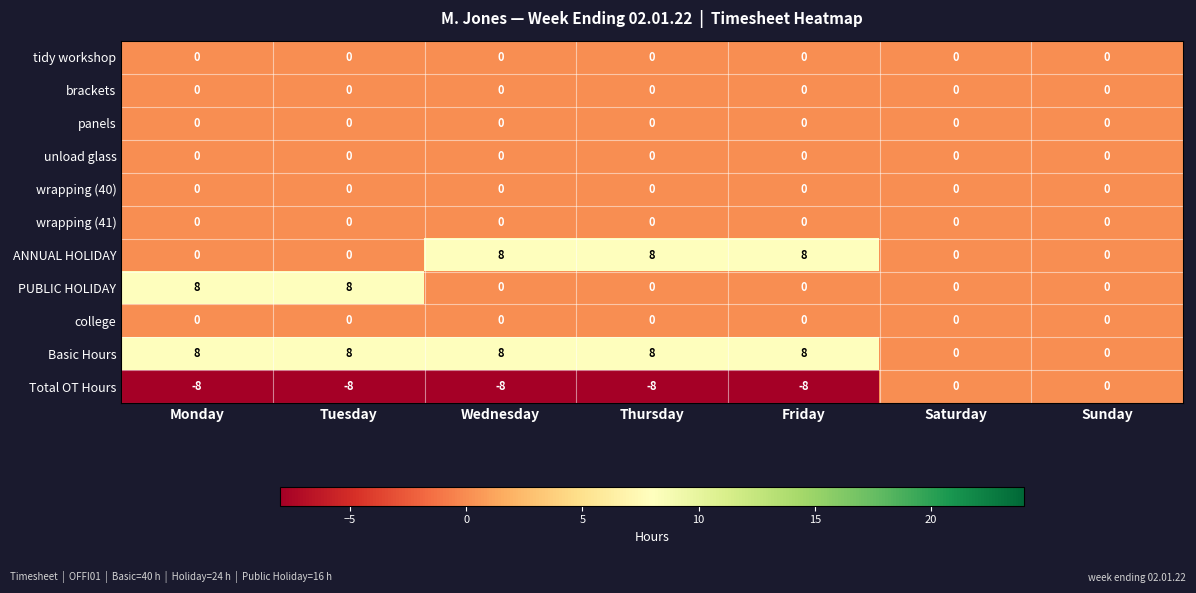

Where is Total OT Hours nearest to the value -4?

Monday